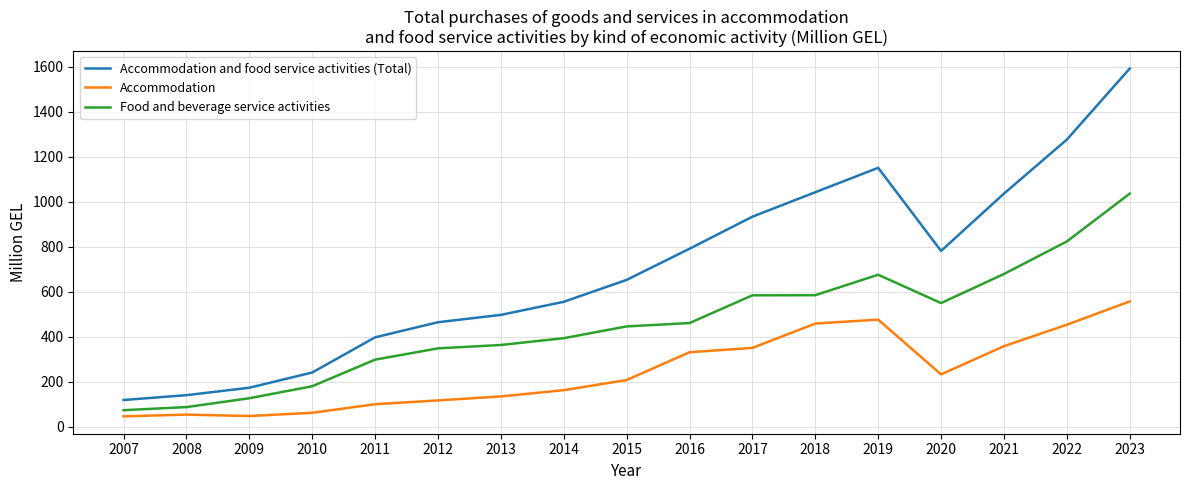

True or false: Accommodation and food service activities (Total) and Accommodation cross at least once.

False